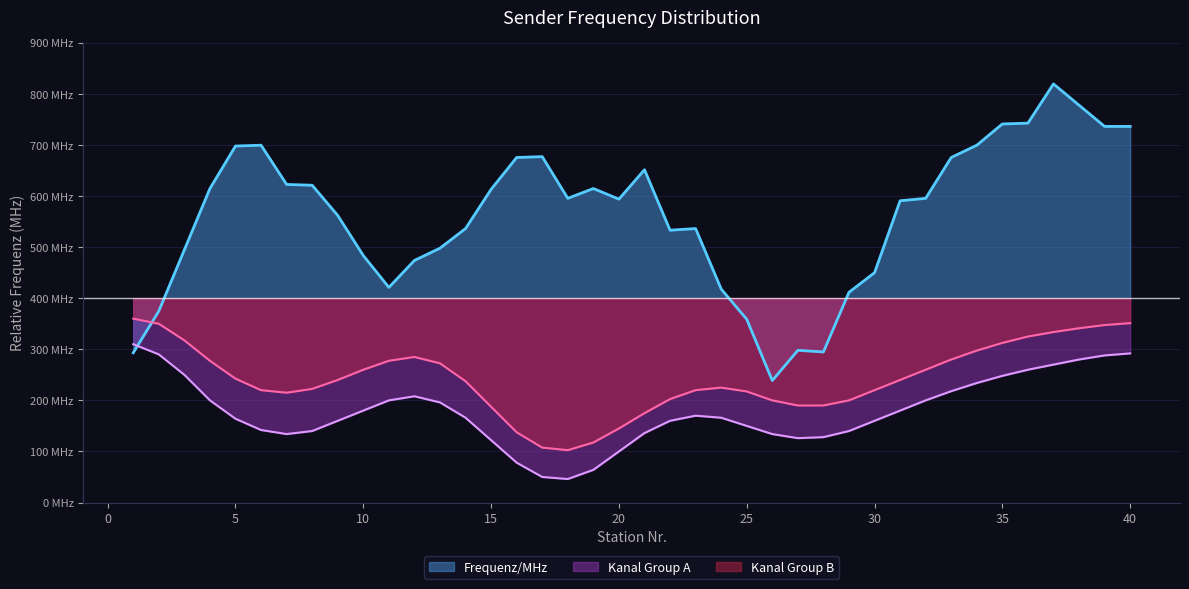

The chart shows a value of 229 at 27. True or false?

False